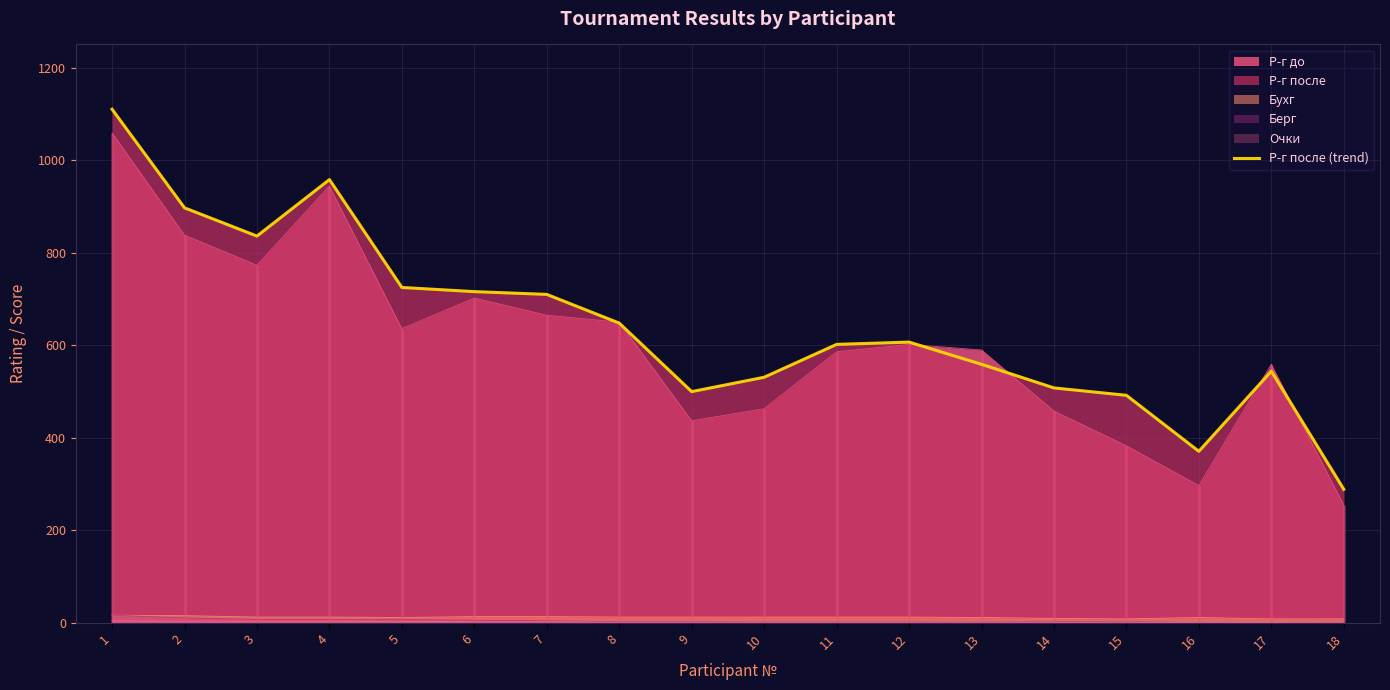

The value at 18 is 289. True or false?

True